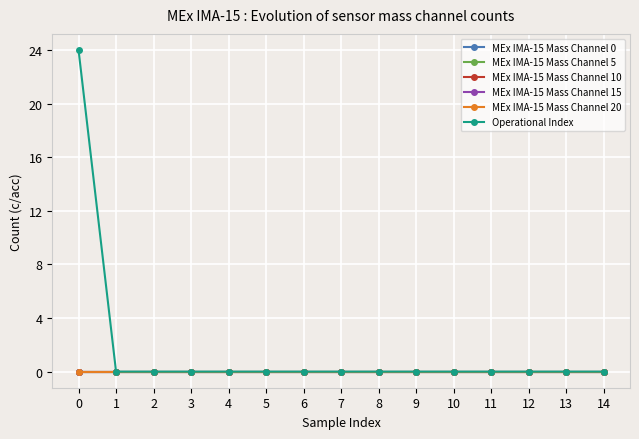

Rank the series by their maximum value, from lowest to highest.

MEx IMA-15 Mass Channel 0, MEx IMA-15 Mass Channel 5, MEx IMA-15 Mass Channel 10, MEx IMA-15 Mass Channel 15, MEx IMA-15 Mass Channel 20, Operational Index